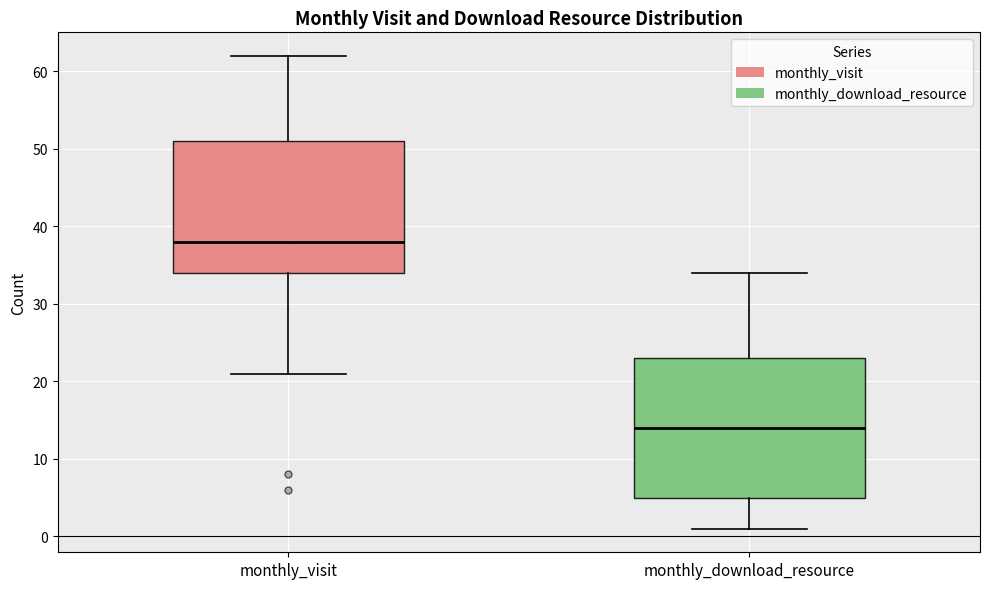

Reading left to right, read every box against the y-axis: the position of its median line, the range the box covers, and the ends of its whiskers. The values are not printed on the chart, so give them approximately, as read against the axis.

monthly_visit: median 38, box 34 to 51, whiskers 21 to 62
monthly_download_resource: median 14, box 5 to 23, whiskers 1 to 34